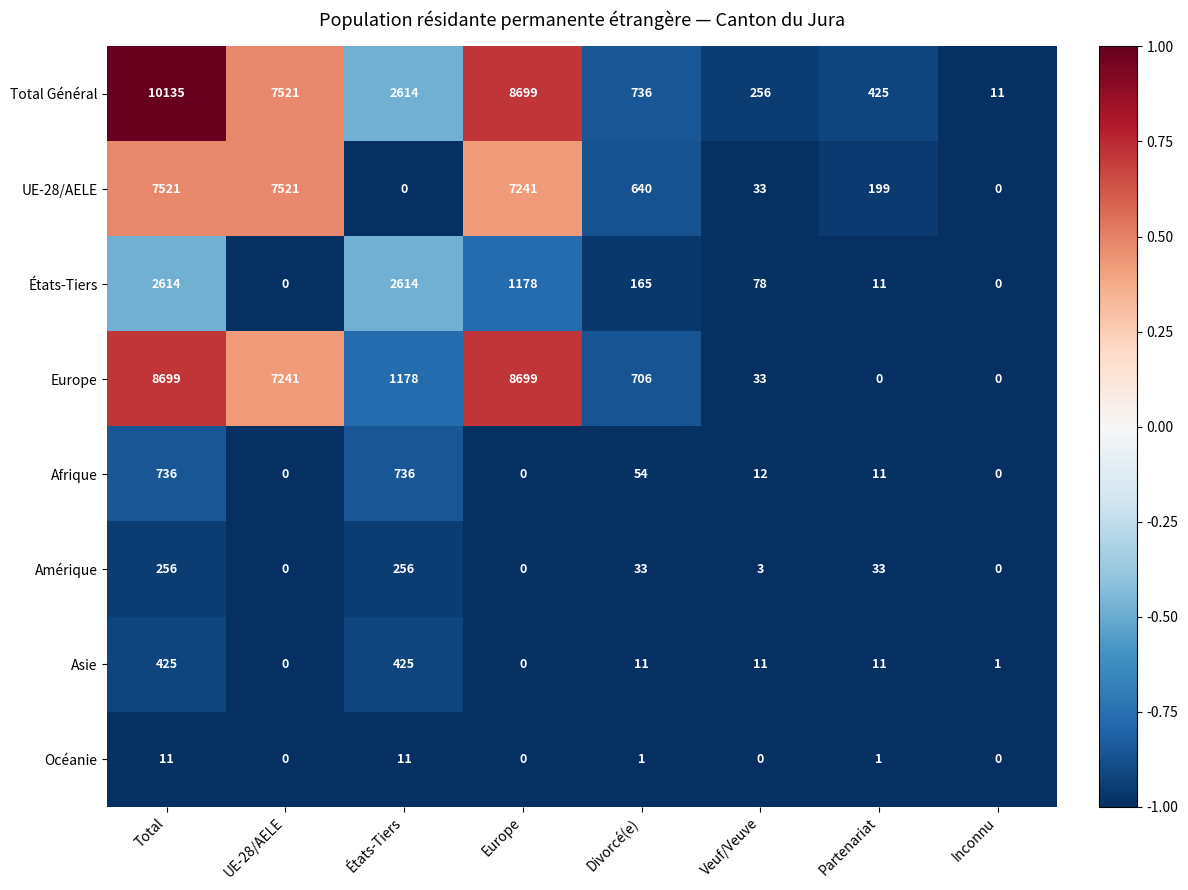

Count the number of data series in this chart.

8